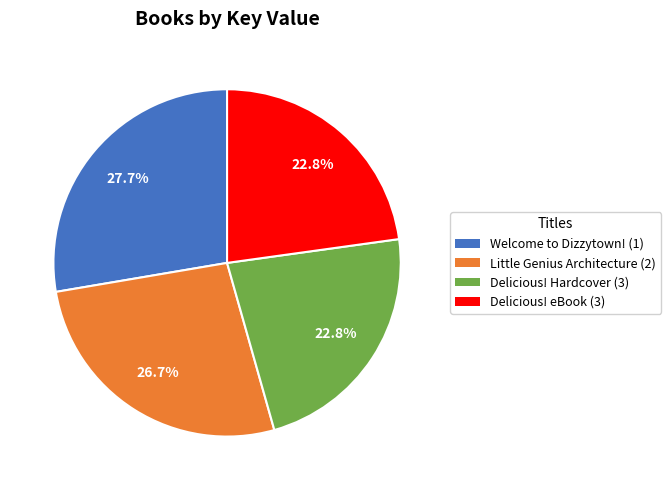

Is there any slice that represents more than half of the pie?

No